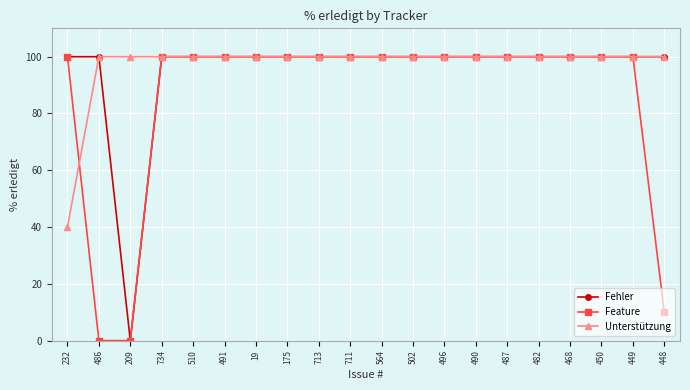

What is the average value of the Feature series?

86